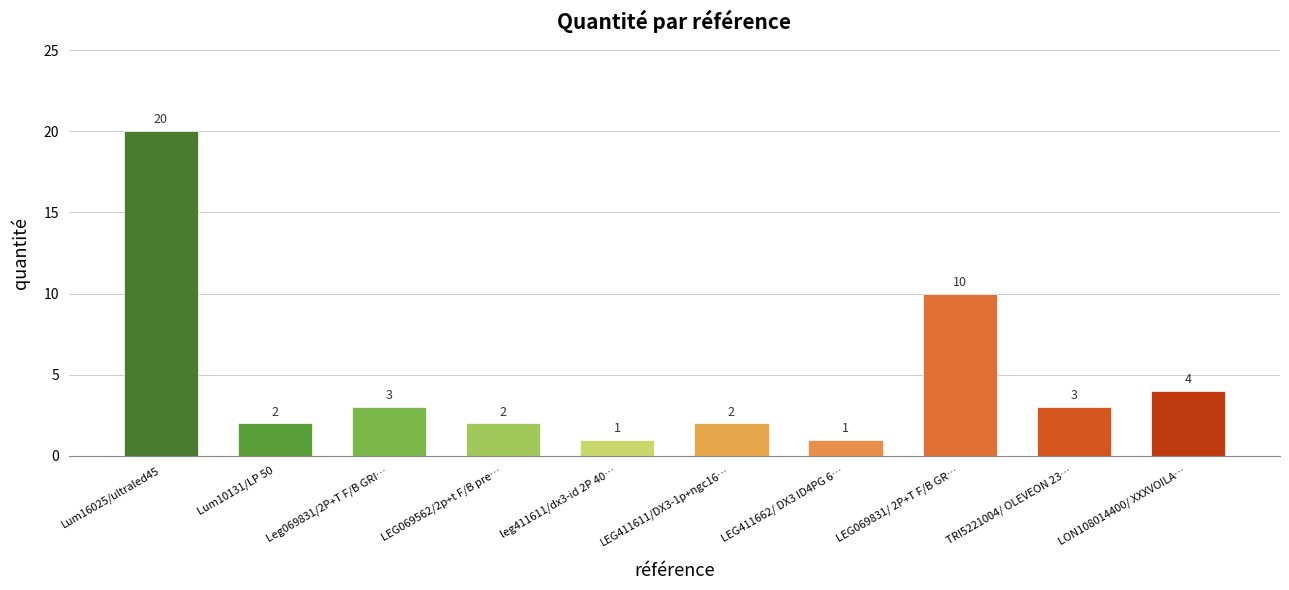

Reading left to right, list all the values displayed in this chart.

Lum16025/ultraled45=20	Lum10131/LP 50=2	Leg069831/2P+T F/B GRI…=3	LEG069562/2p+t F/B pre…=2	leg411611/dx3-id 2P 40…=1	LEG411611/DX3-1p+ngc16…=2	LEG411662/ DX3 ID4PG 6…=1	LEG069831/ 2P+T F/B GR…=10	TRI5221004/ OLEVEON 23…=3	LON108014400/ XXXVOILA…=4